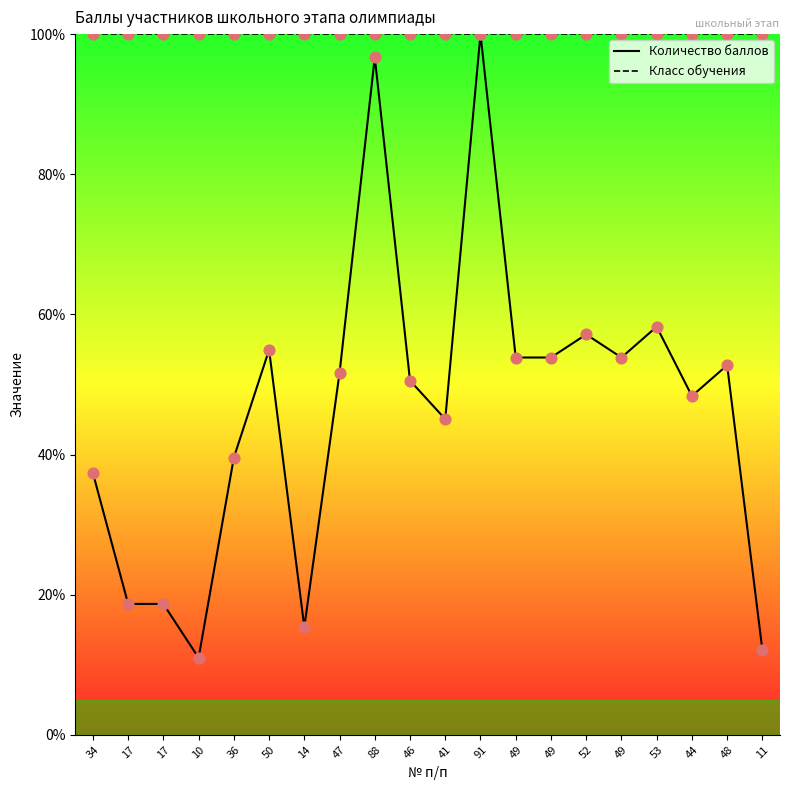

What is the total value across all series at 44?

148.4